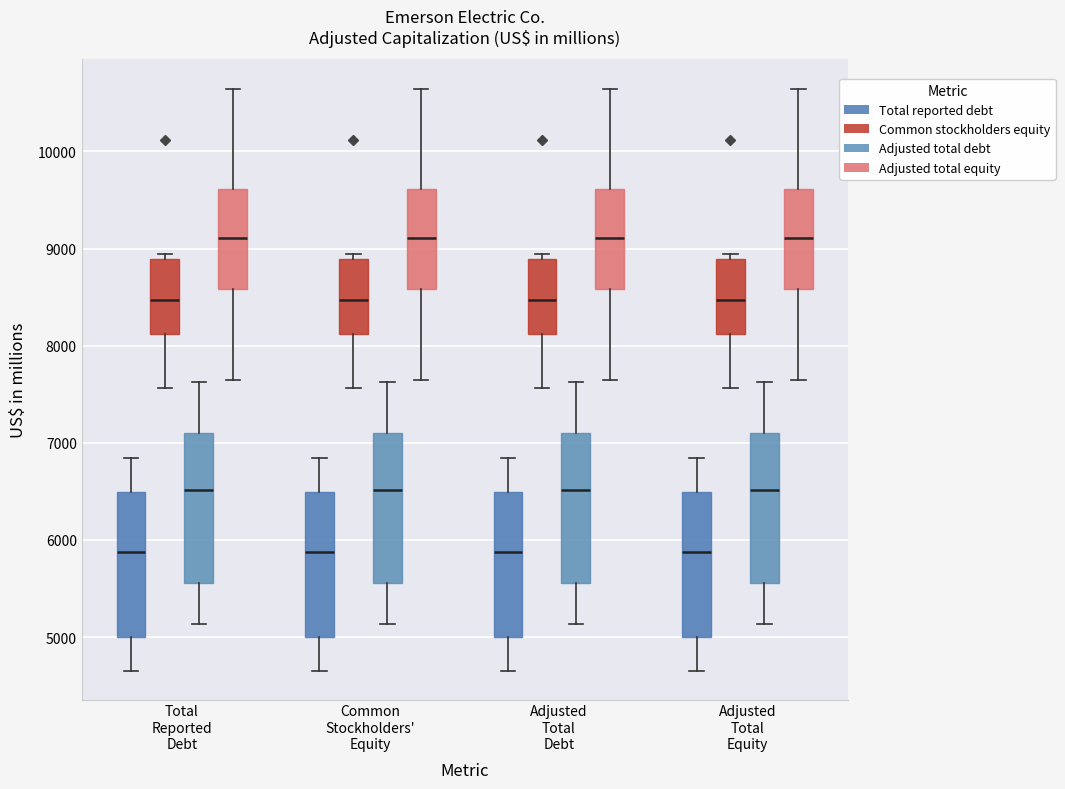

Reading left to right, read every box against the y-axis: the position of its median line, the range the box covers, and the ends of its whiskers. The values are not printed on the chart, so give them approximately, as read against the axis.

Total Reported Debt (Total reported debt): median 5900, box 5000 to 6500, whiskers 4700 to 6800
Total Reported Debt (Common stockholders equity): median 8500, box 8100 to 8900, whiskers 7600 to 8900 (just above the box's upper edge)
Total Reported Debt (Adjusted total debt): median 6500, box 5600 to 7100, whiskers 5100 to 7600
Total Reported Debt (Adjusted total equity): median 9100, box 8600 to 9600, whiskers 7600 to 10600
Common Stockholders' Equity (Total reported debt): median 5900, box 5000 to 6500, whiskers 4700 to 6800
Common Stockholders' Equity (Common stockholders equity): median 8500, box 8100 to 8900, whiskers 7600 to 8900 (just above the box's upper edge)
Common Stockholders' Equity (Adjusted total debt): median 6500, box 5600 to 7100, whiskers 5100 to 7600
Common Stockholders' Equity (Adjusted total equity): median 9100, box 8600 to 9600, whiskers 7600 to 10600
Adjusted Total Debt (Total reported debt): median 5900, box 5000 to 6500, whiskers 4700 to 6800
Adjusted Total Debt (Common stockholders equity): median 8500, box 8100 to 8900, whiskers 7600 to 8900 (just above the box's upper edge)
Adjusted Total Debt (Adjusted total debt): median 6500, box 5600 to 7100, whiskers 5100 to 7600
Adjusted Total Debt (Adjusted total equity): median 9100, box 8600 to 9600, whiskers 7600 to 10600
Adjusted Total Equity (Total reported debt): median 5900, box 5000 to 6500, whiskers 4700 to 6800
Adjusted Total Equity (Common stockholders equity): median 8500, box 8100 to 8900, whiskers 7600 to 8900 (just above the box's upper edge)
Adjusted Total Equity (Adjusted total debt): median 6500, box 5600 to 7100, whiskers 5100 to 7600
Adjusted Total Equity (Adjusted total equity): median 9100, box 8600 to 9600, whiskers 7600 to 10600